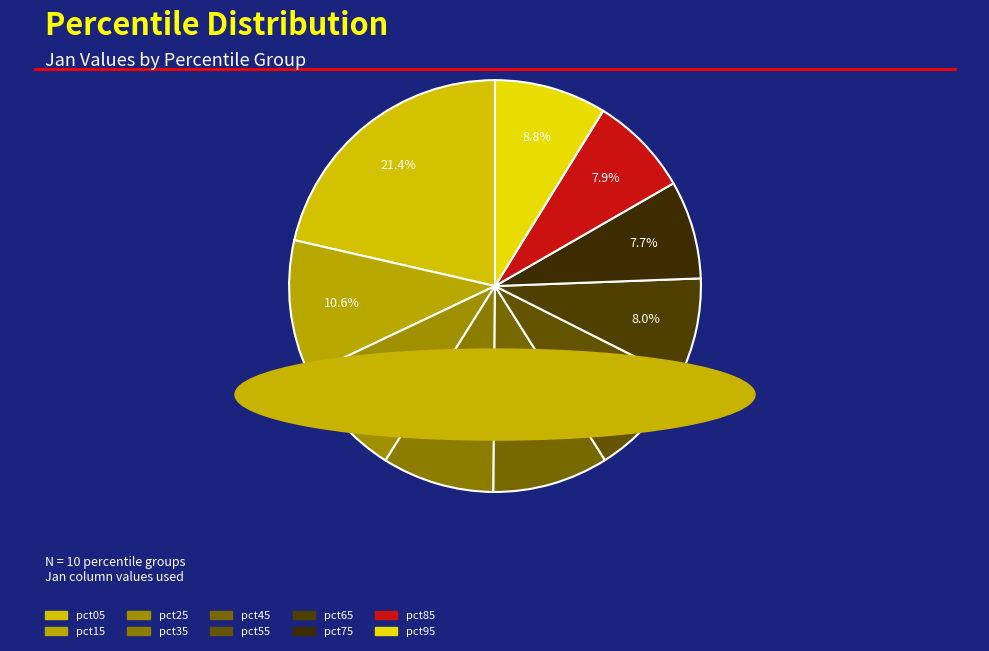

Does pct05 represent more than half of the total?

No